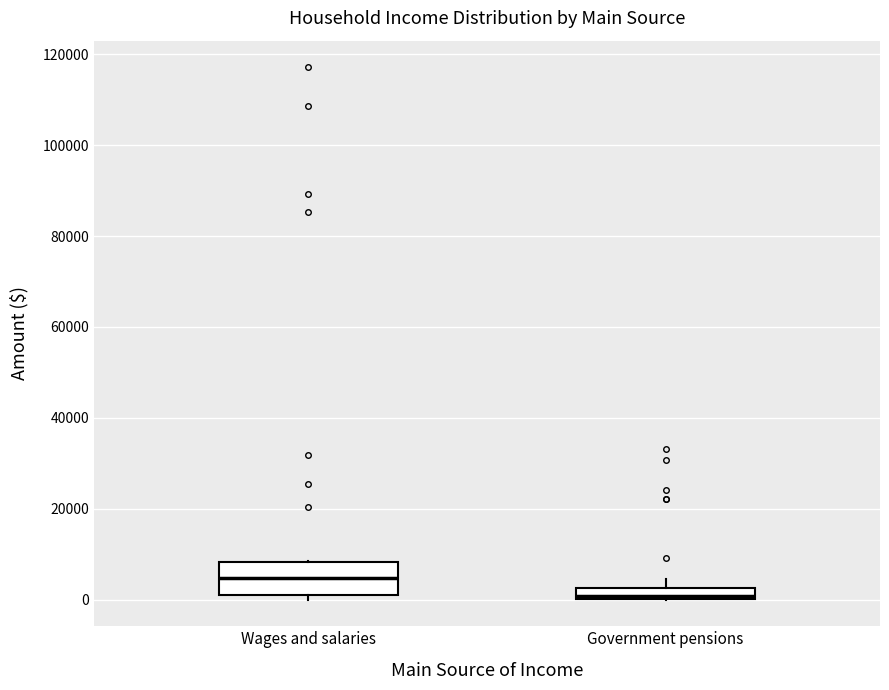

Where does the median line of the box for Wages and salaries sit on the y-axis? The values are not printed on the chart, so give them approximately, as read against the axis.

4000